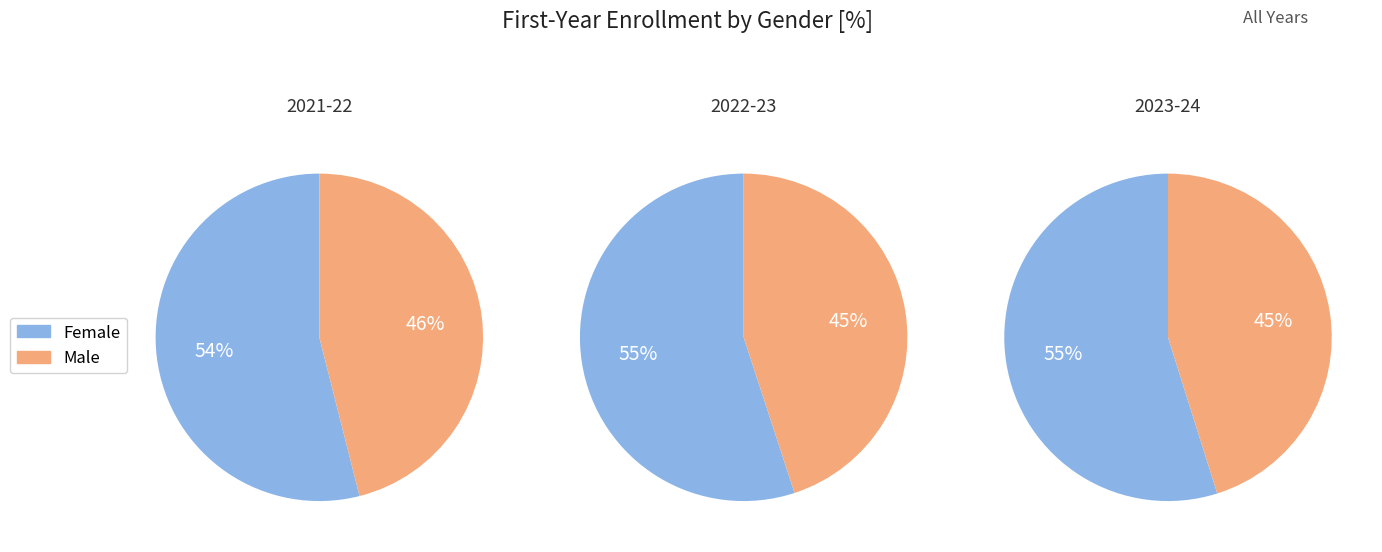

Which series has the largest range (max minus min)?

Female